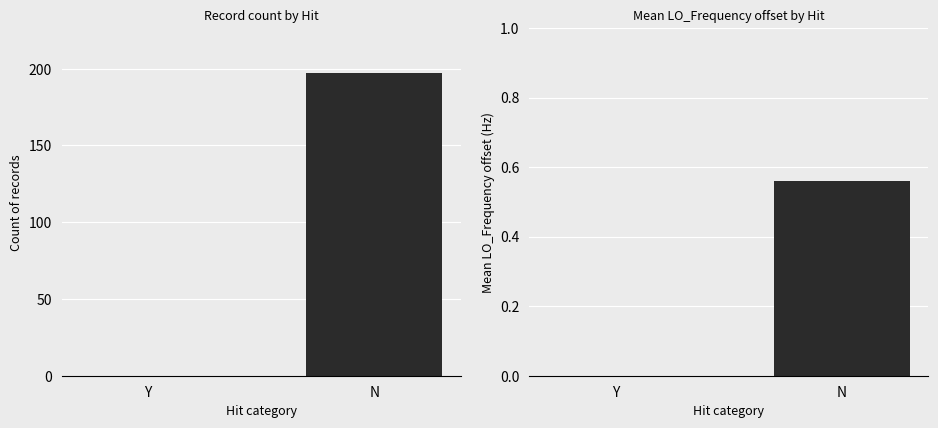

List the labels in order of value, largest first.

N, Y